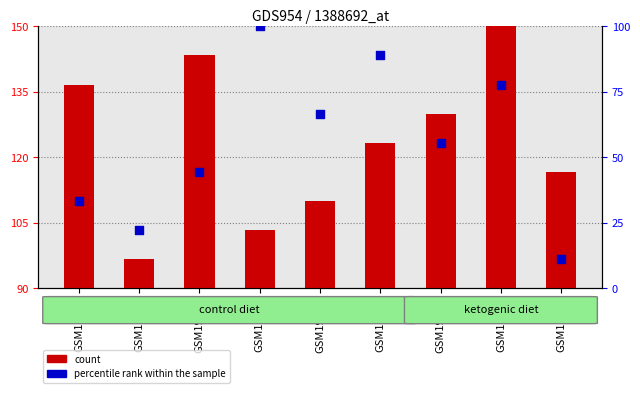

What is the total value across all series at GSM19301?

28.9